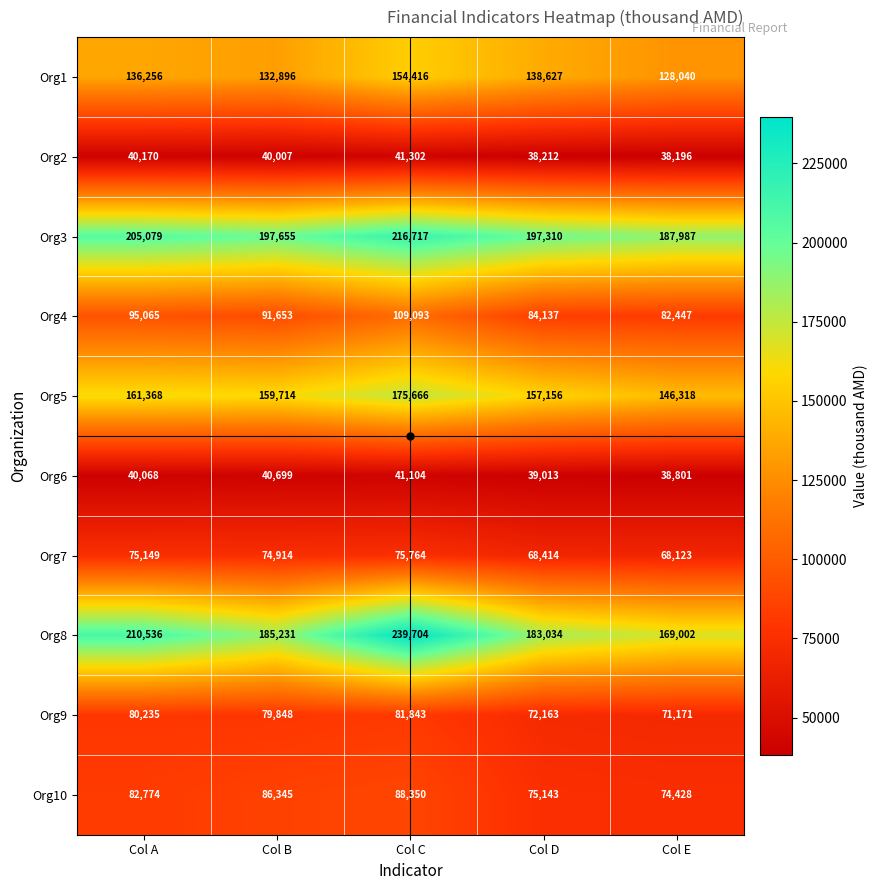

What is the difference between the second highest and minimum values in the Org1 series?

10587